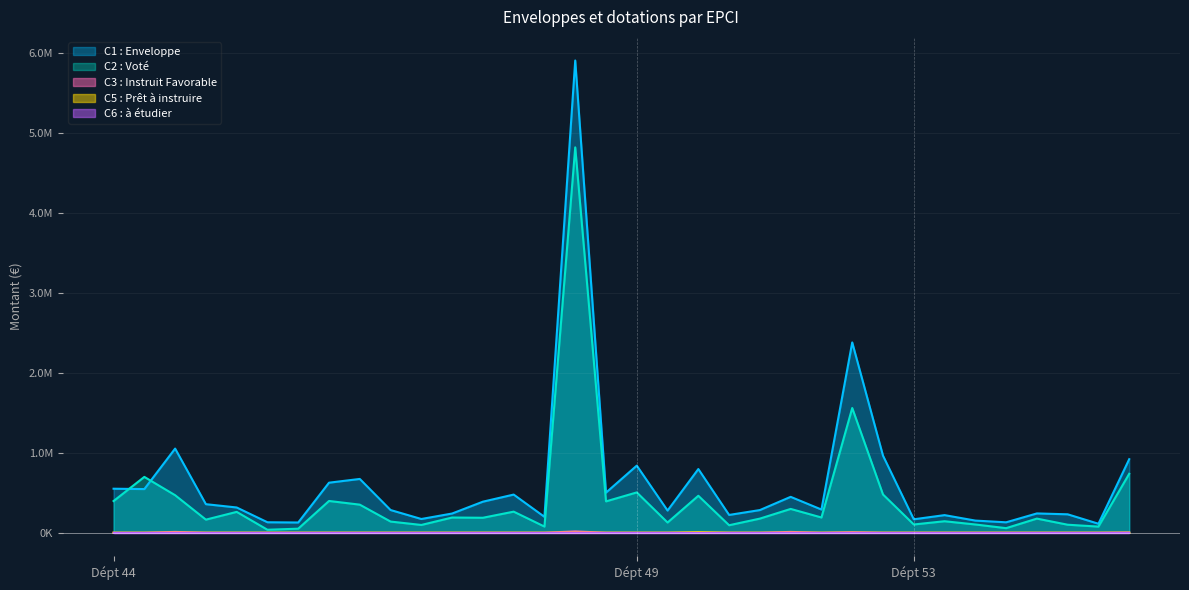

At which label does C1 : Enveloppe first exceed 315663?

Dépt 44